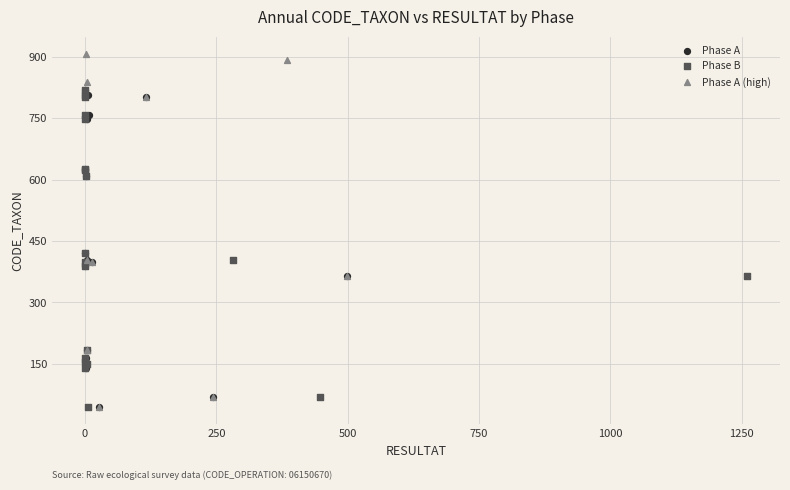

Which series contains the highest Y value?

Phase A (high)